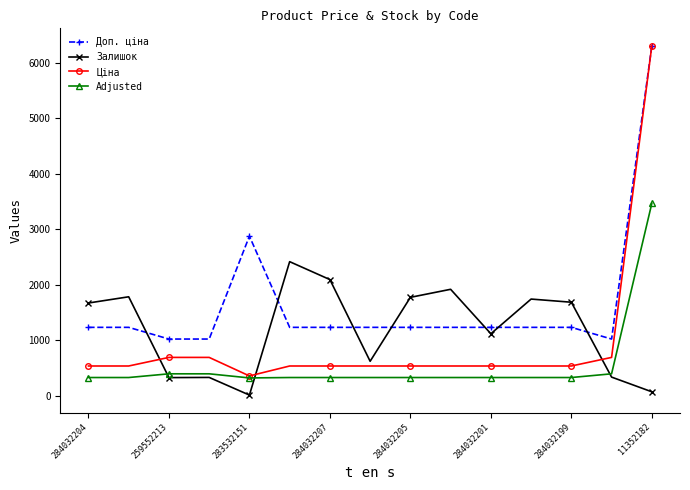

What is the value of the Доп. ціна point at the 3rd from the left?

1024.6